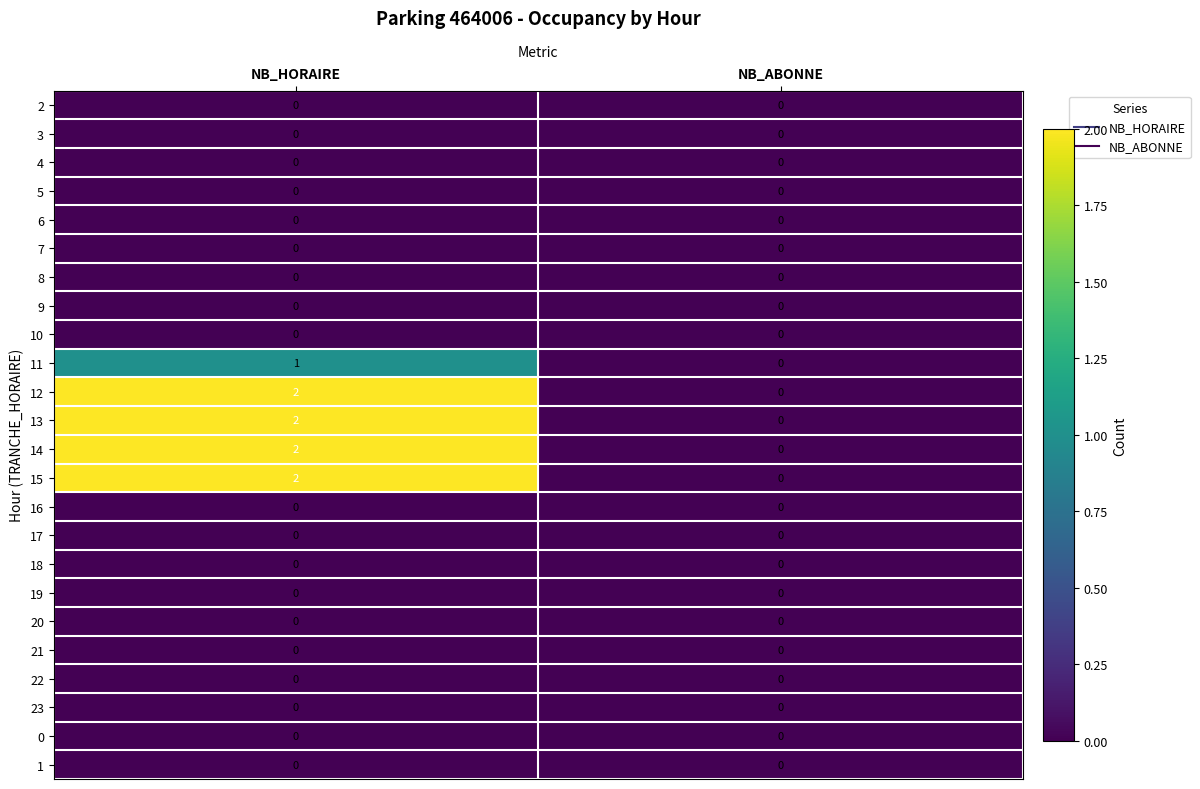

Which label corresponds to the largest value in the chart?

NB_HORAIRE